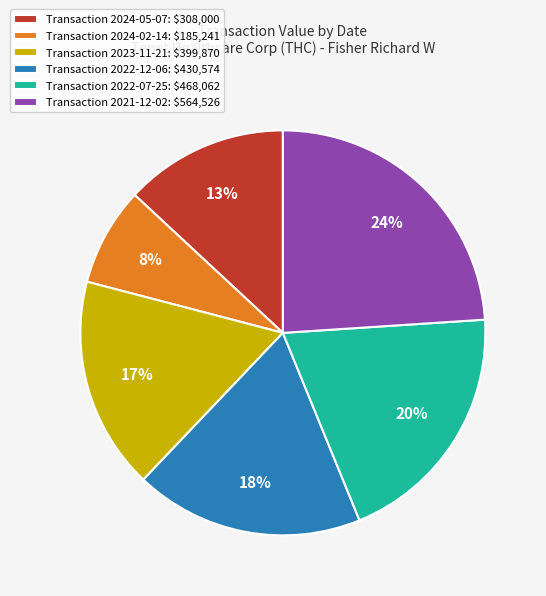

The Transaction 2024-05-07: $308,000 slice represents 13% of the pie. True or false?

True